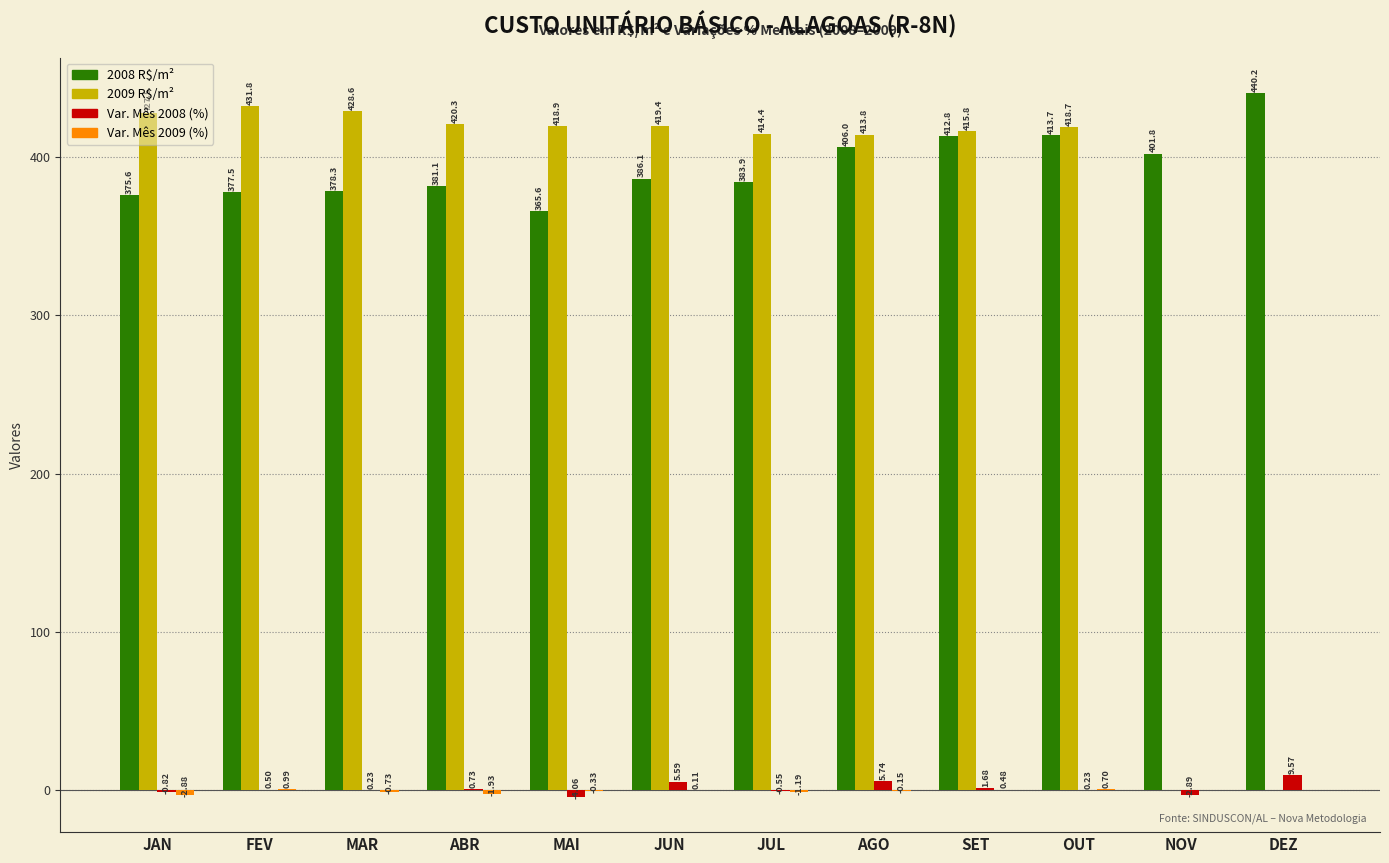

Where is Var. Mês 2008 (%) nearest to the value 2?

SET